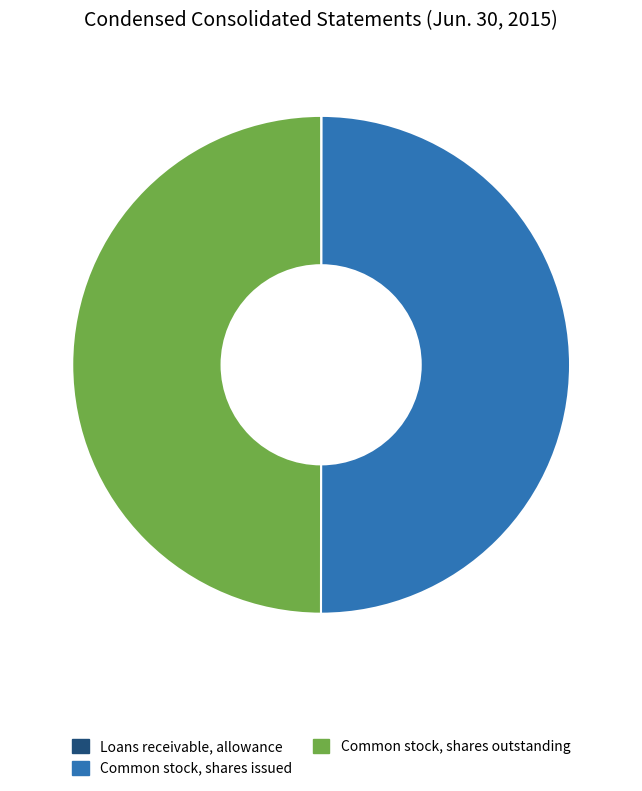

True or false: Common stock, shares issued accounts for 50% of the total.

True